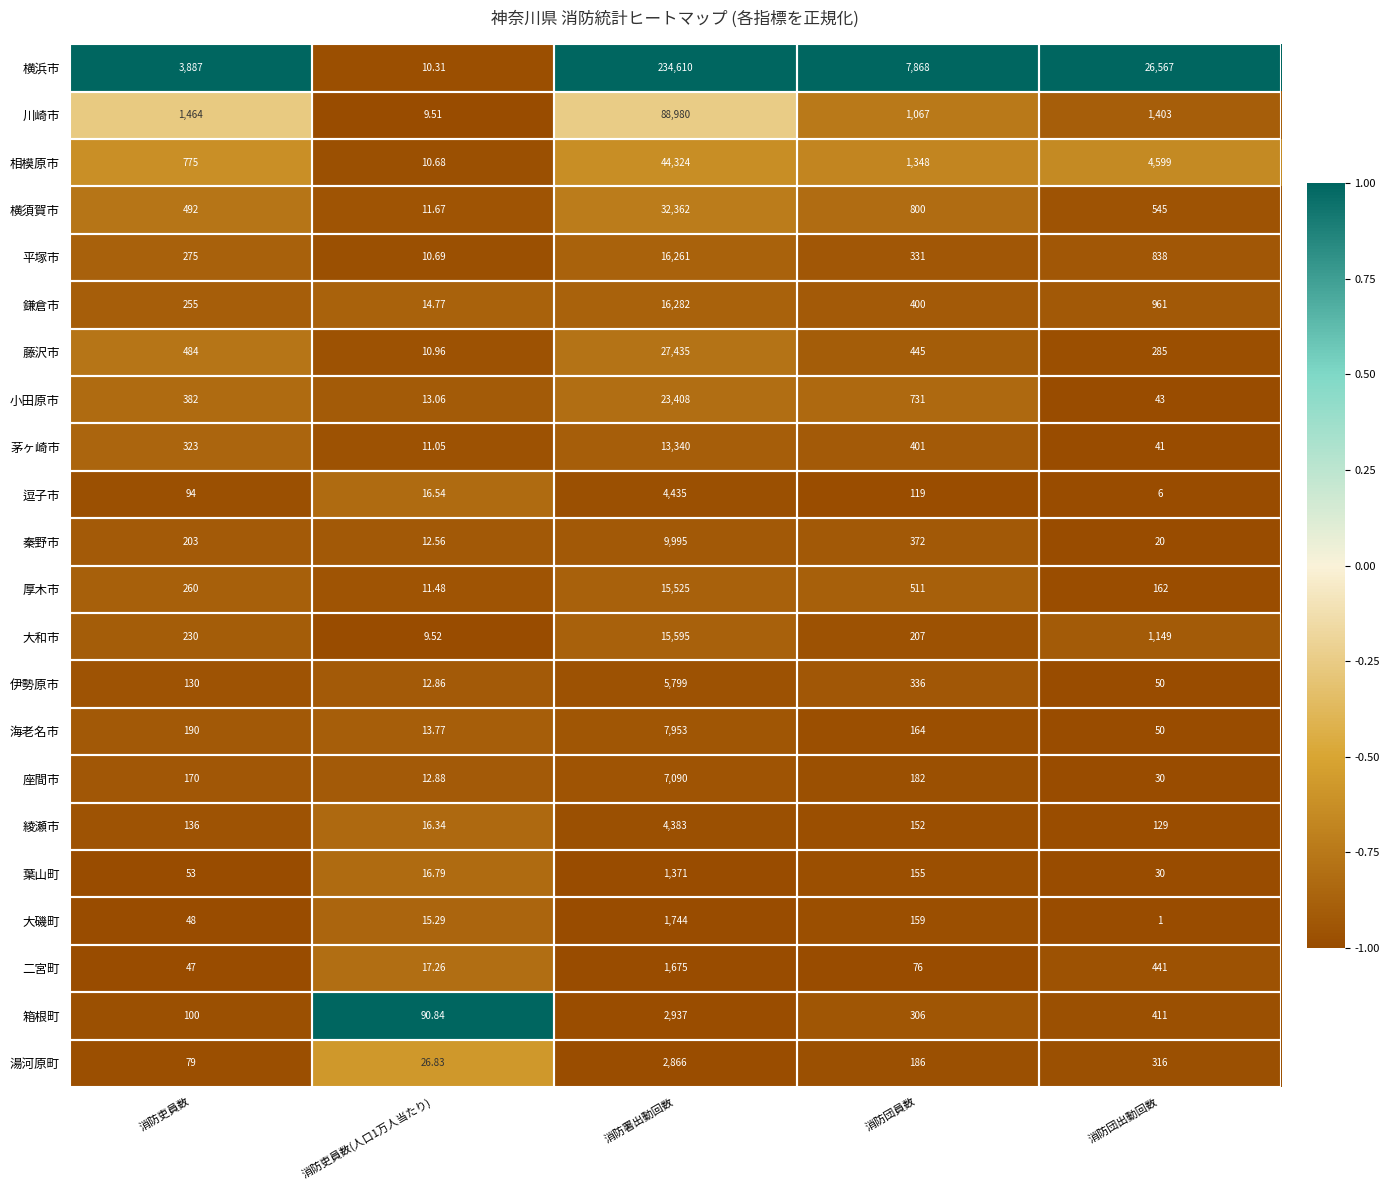

Which category has the highest value in the 逗子市 series?

消防署出動回数